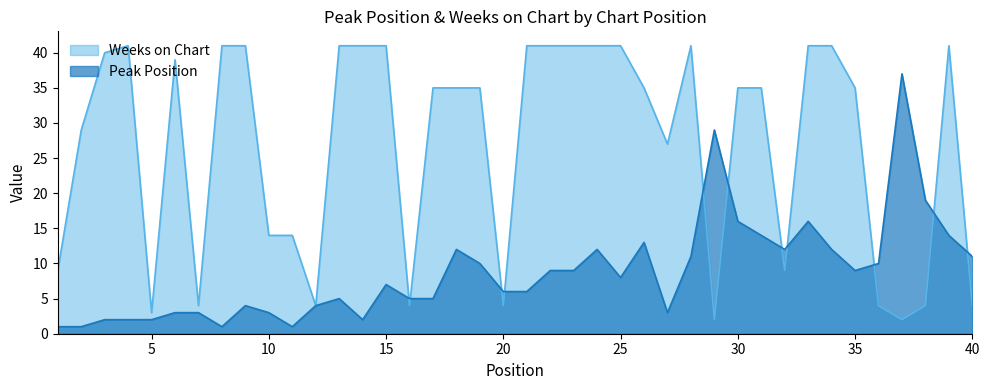

True or false: Peak Position and Weeks on Chart intersect in this chart.

True